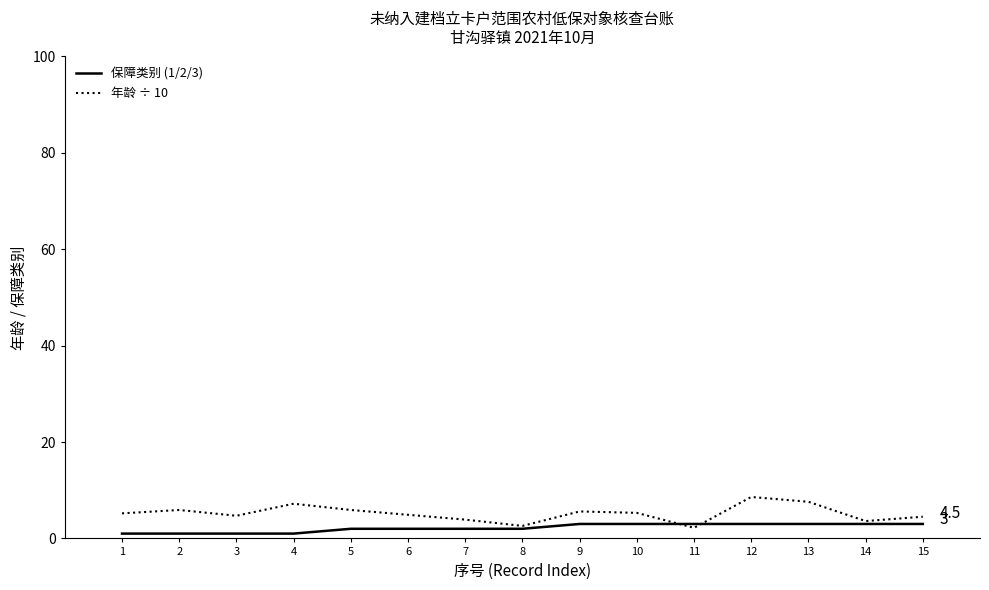

Rank the series by their maximum value, from highest to lowest.

年龄 ÷ 10, 保障类别 (1/2/3)